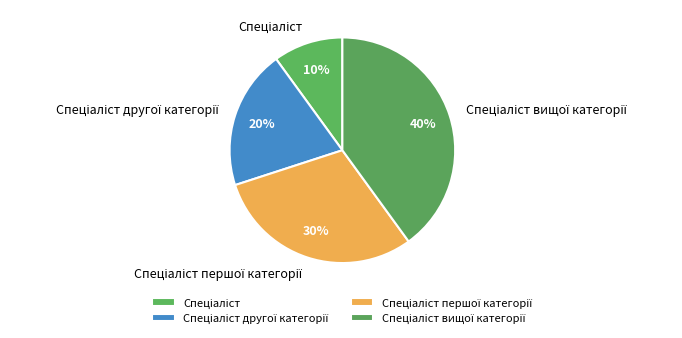

Is there a majority slice in this chart?

No